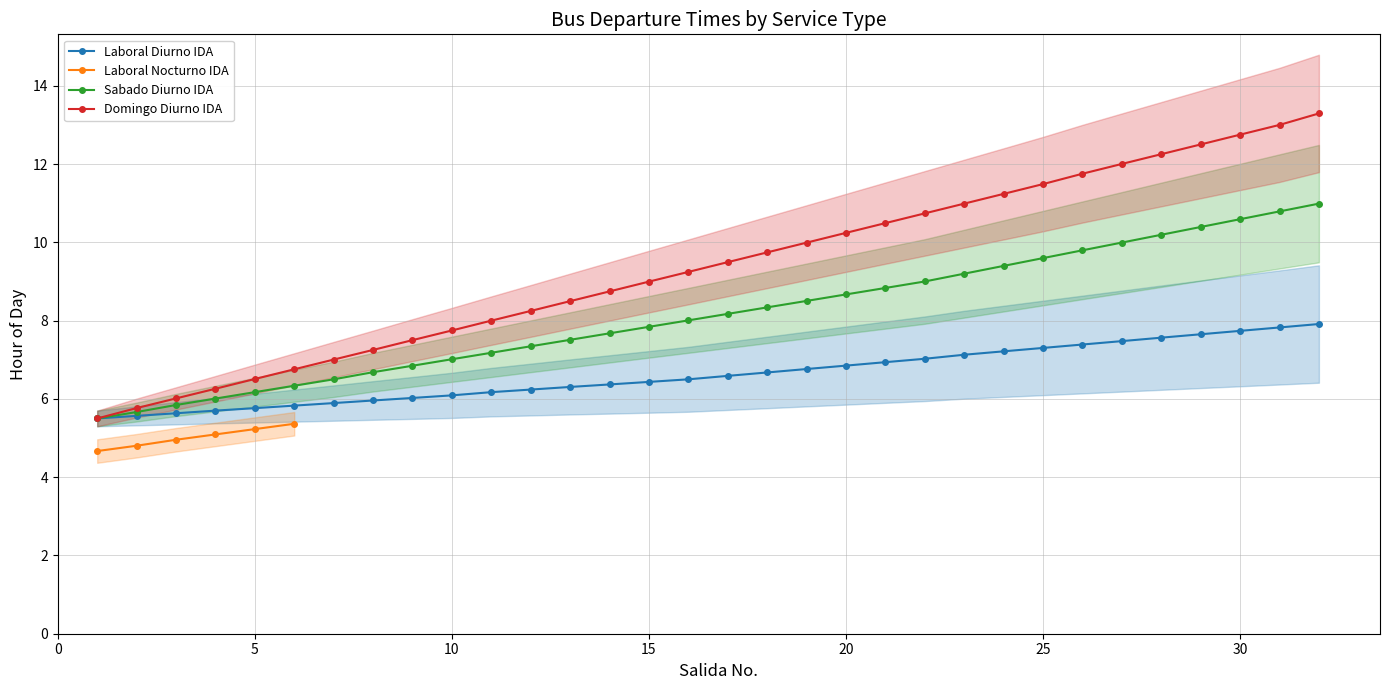

True or false: Sabado Diurno IDA has a value of 5.4 at 30.

False